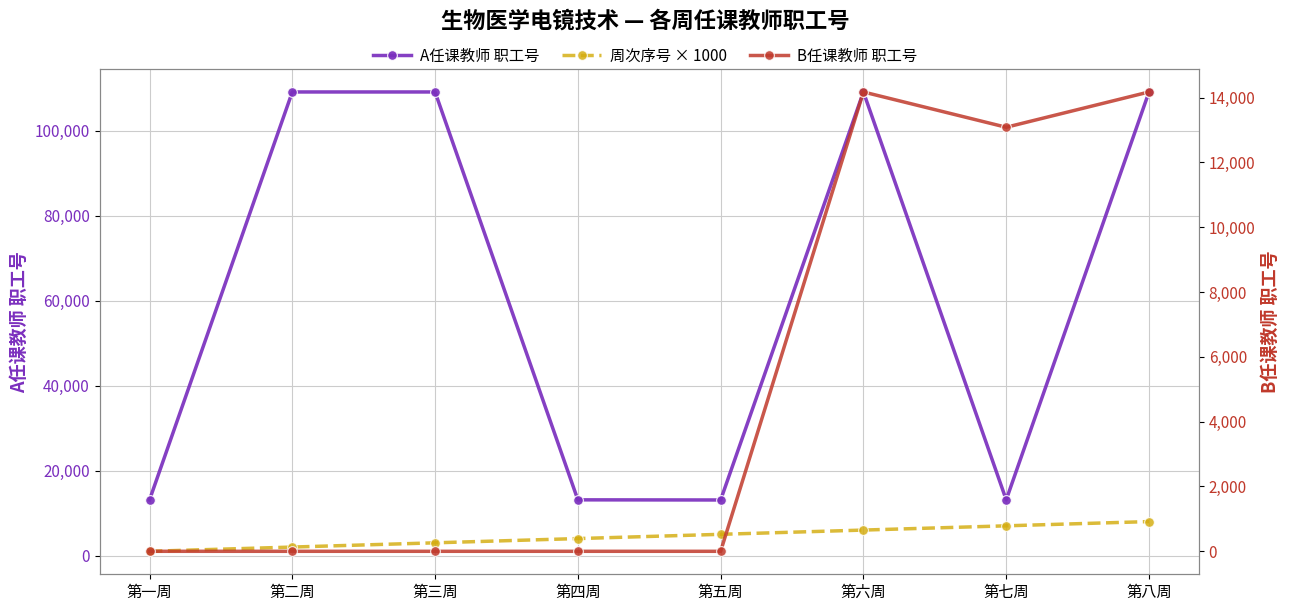

The A任课教师 职工号 series shows 160365 at 第三周. True or false?

False